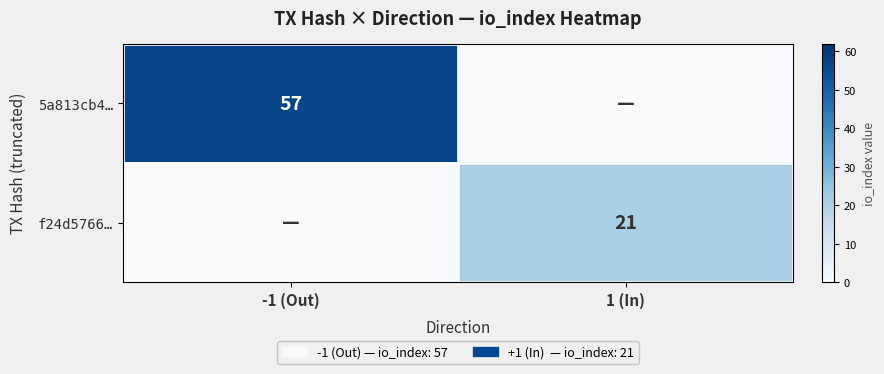

The value of 5a813cb4… at -1 (Out) is 88. True or false?

False